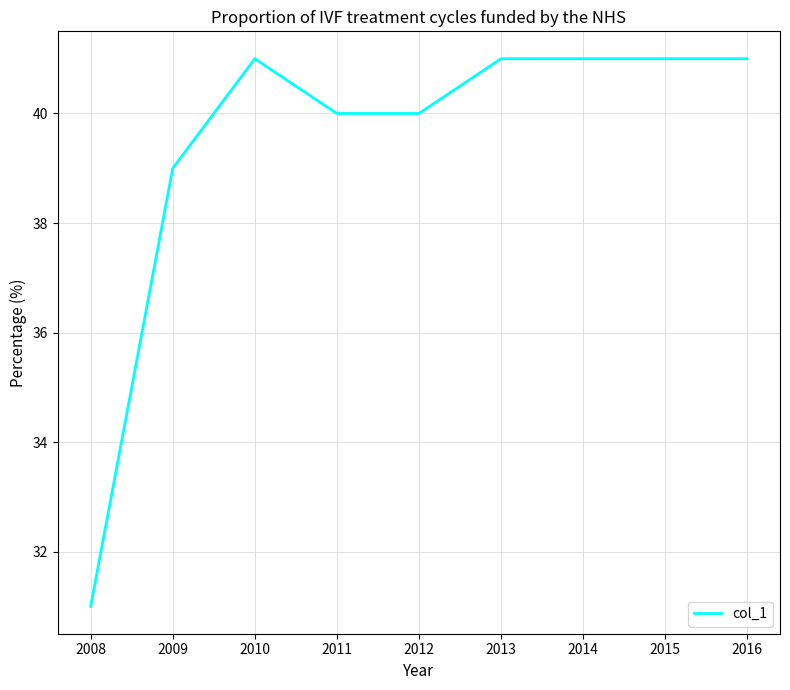

What is the difference between the maximum and minimum values?

10